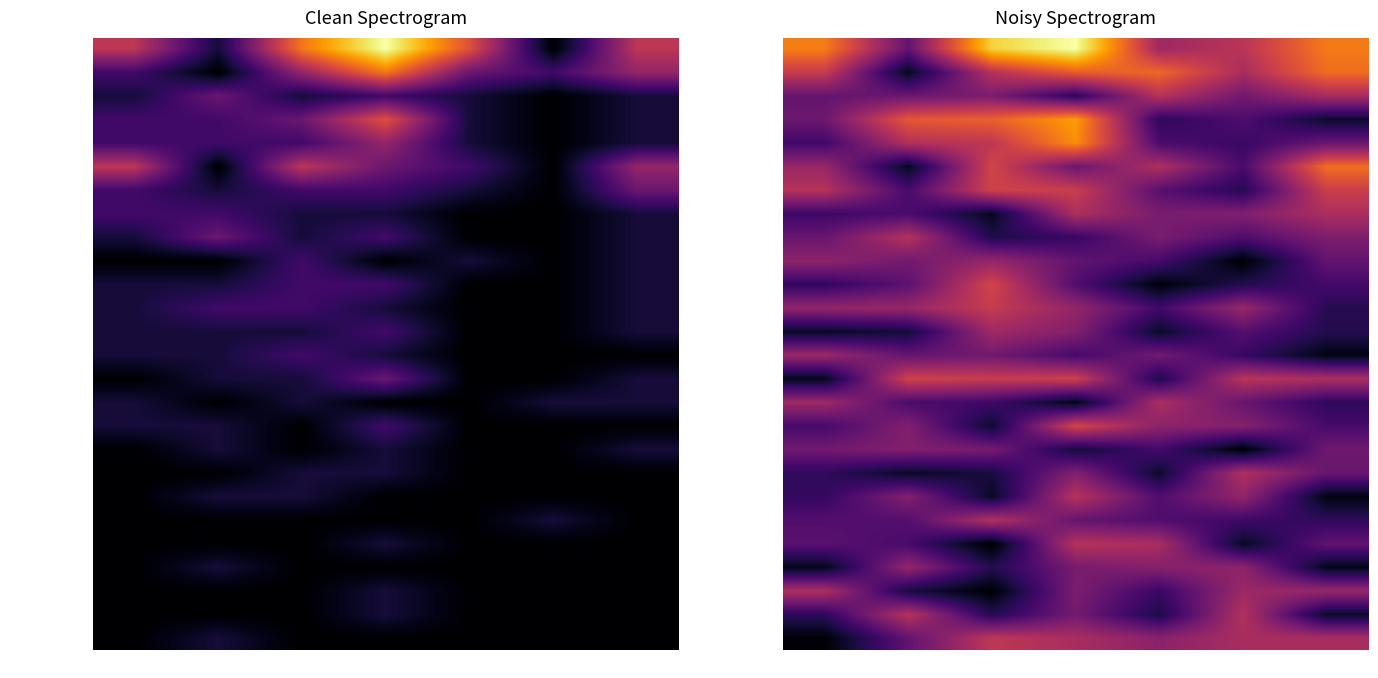

True or false: Wallis has a value of 0.8 at SP.

False